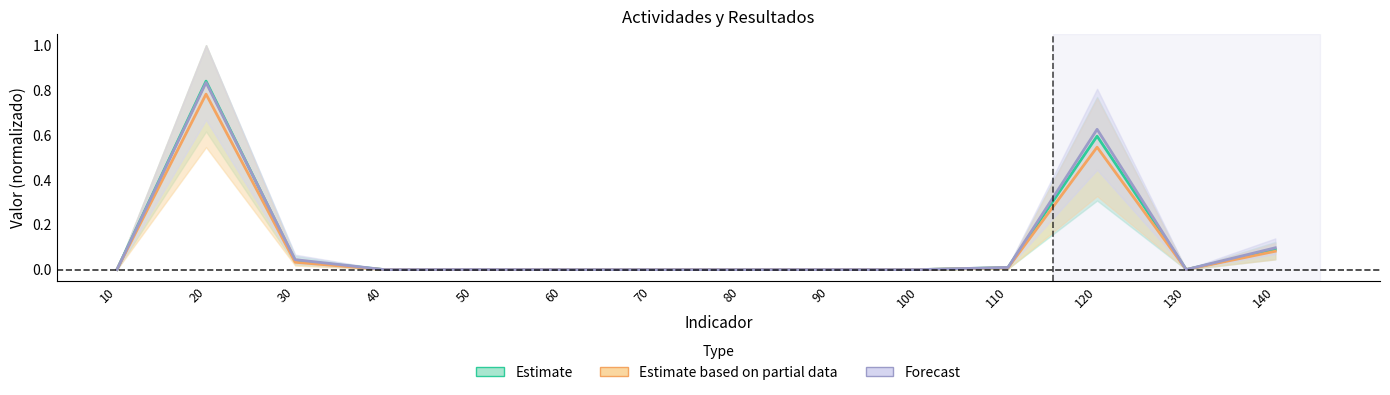

True or false: Estimate and Estimate based on partial data intersect in this chart.

False